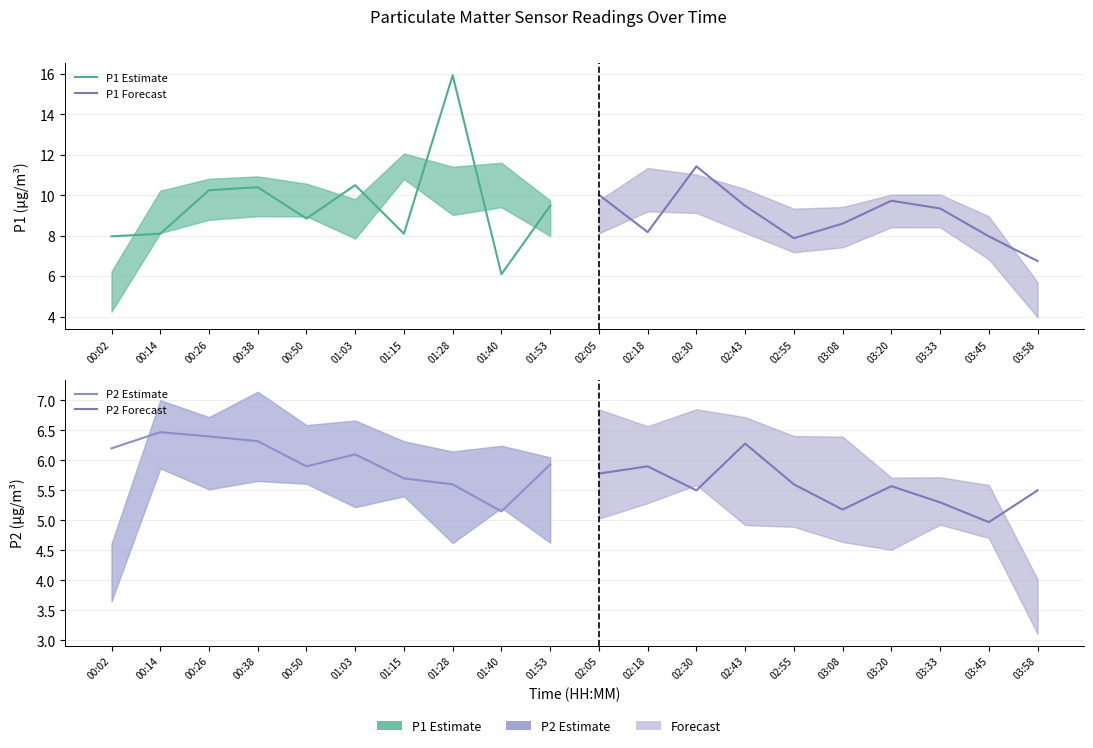

The P2 Estimate series shows 10.3 at 00:50. True or false?

False